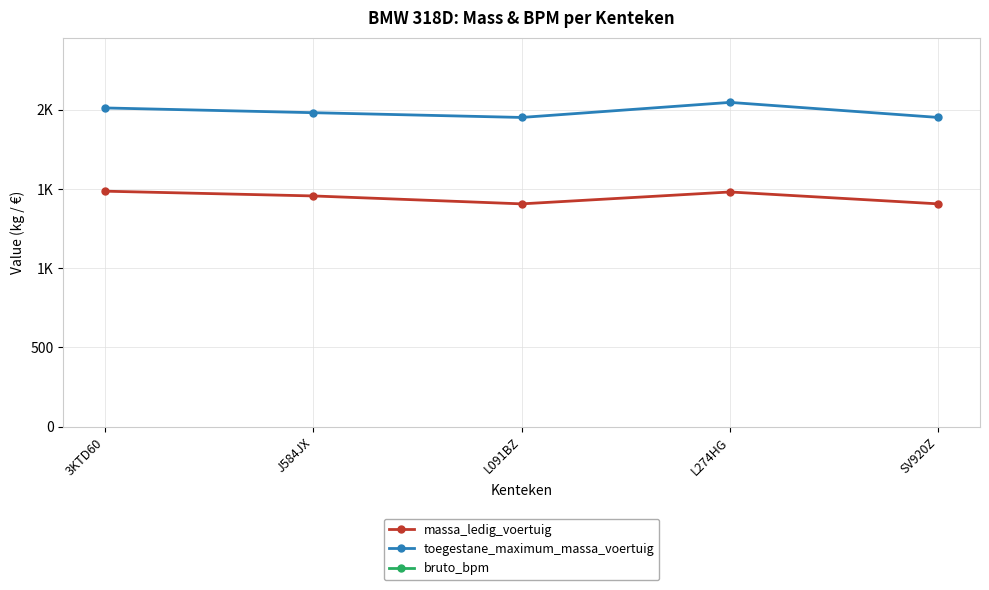

Is the value of bruto_bpm at J584JX greater than the value of massa_ledig_voertuig at L091BZ?

Yes